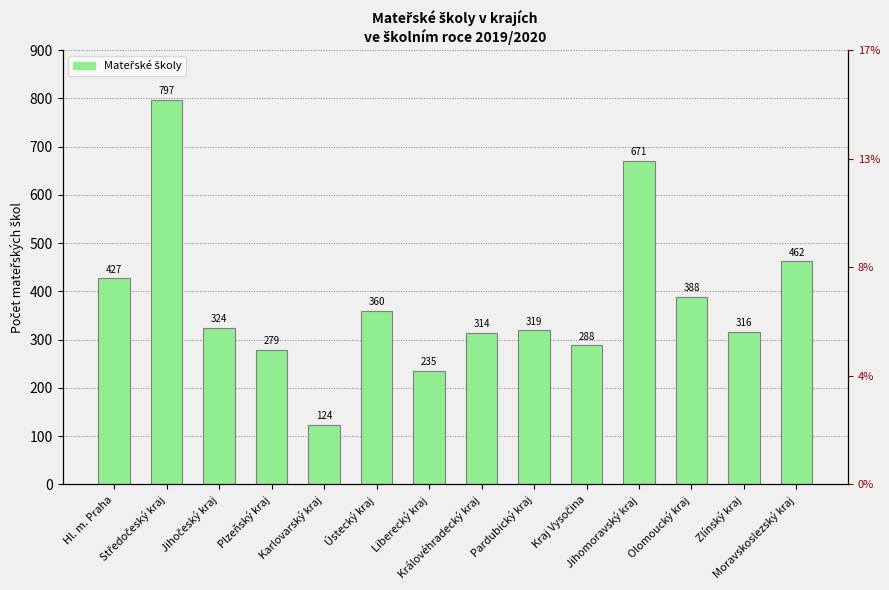

What is the label of the 12th bar from the left?

Olomoucký kraj